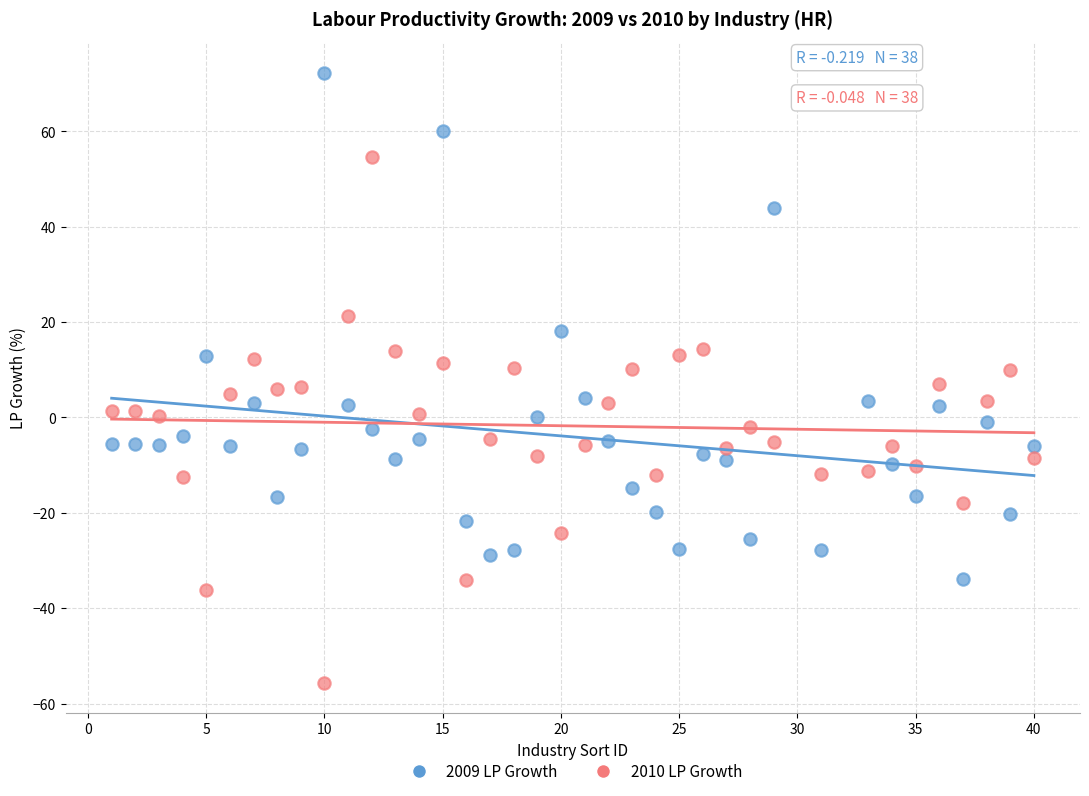

Across all data points, what is the range of X values (max minus min)?

39.0